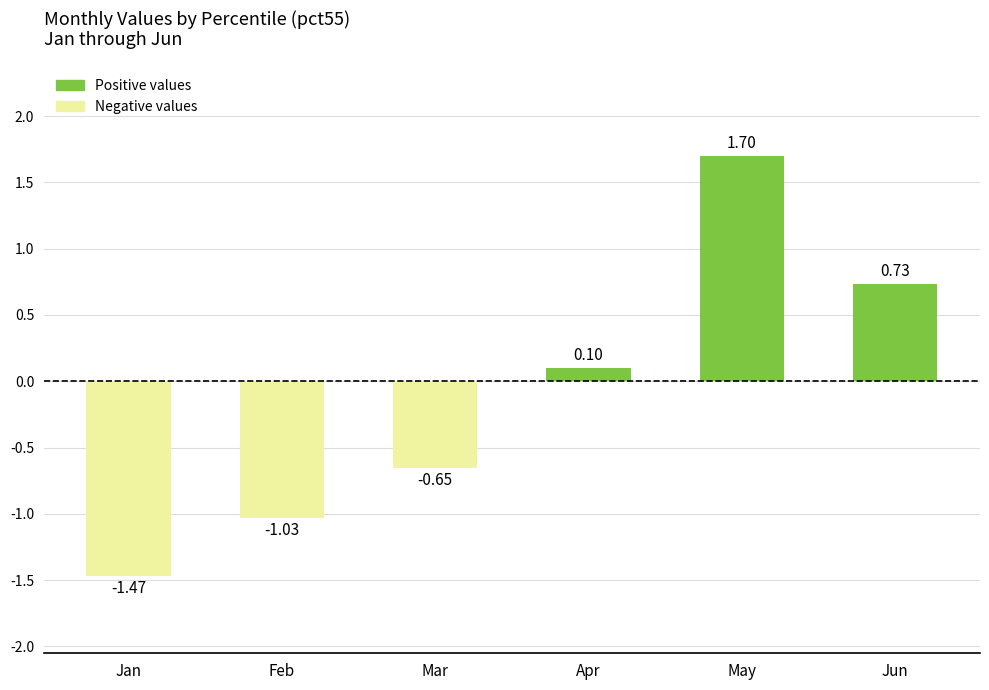

Is it true that the value at Feb is -1.7?

False